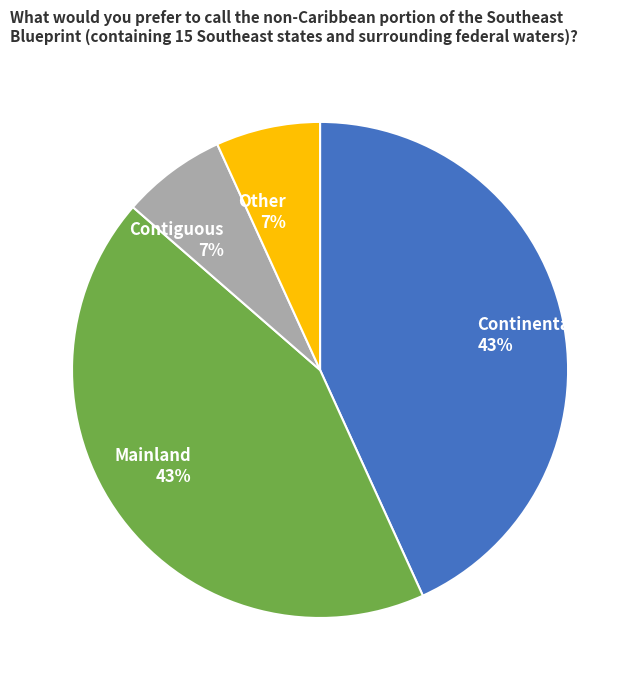

How many slices are in this pie chart?

4